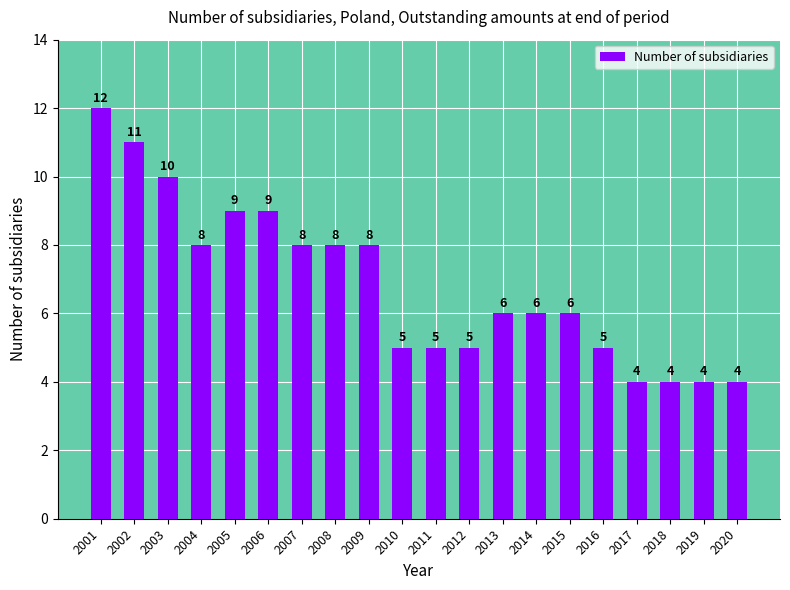

What is the maximum value shown in the chart?

12